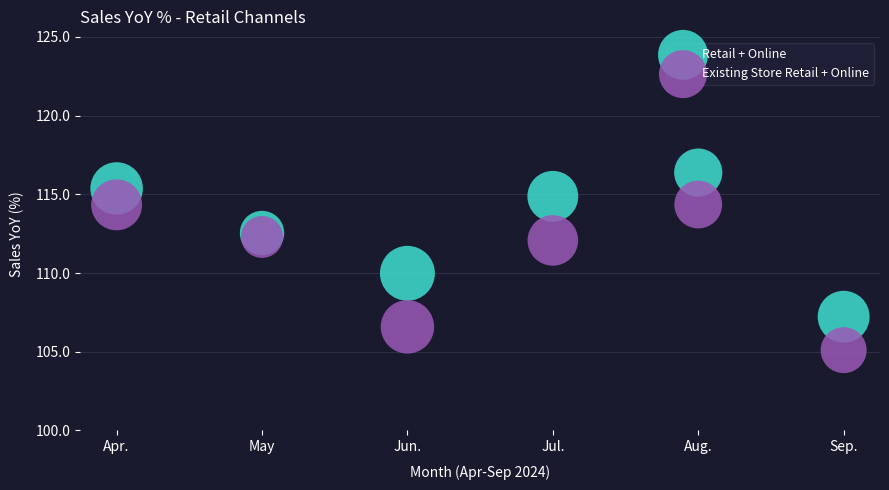

What are all the series names shown in the legend?

Retail + Online, Existing Store Retail + Online